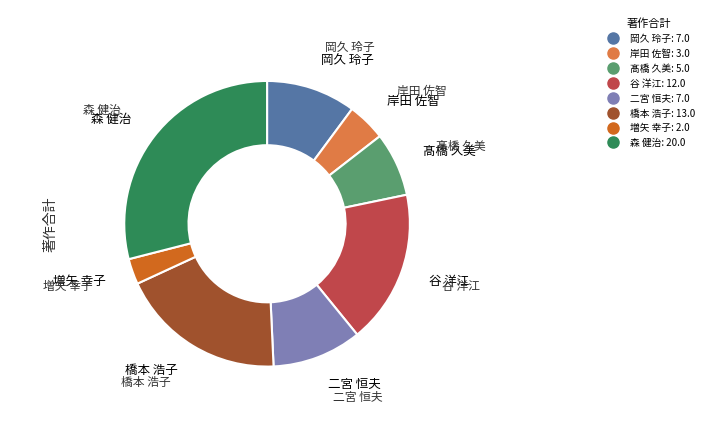

How many slices are in this pie chart?

8